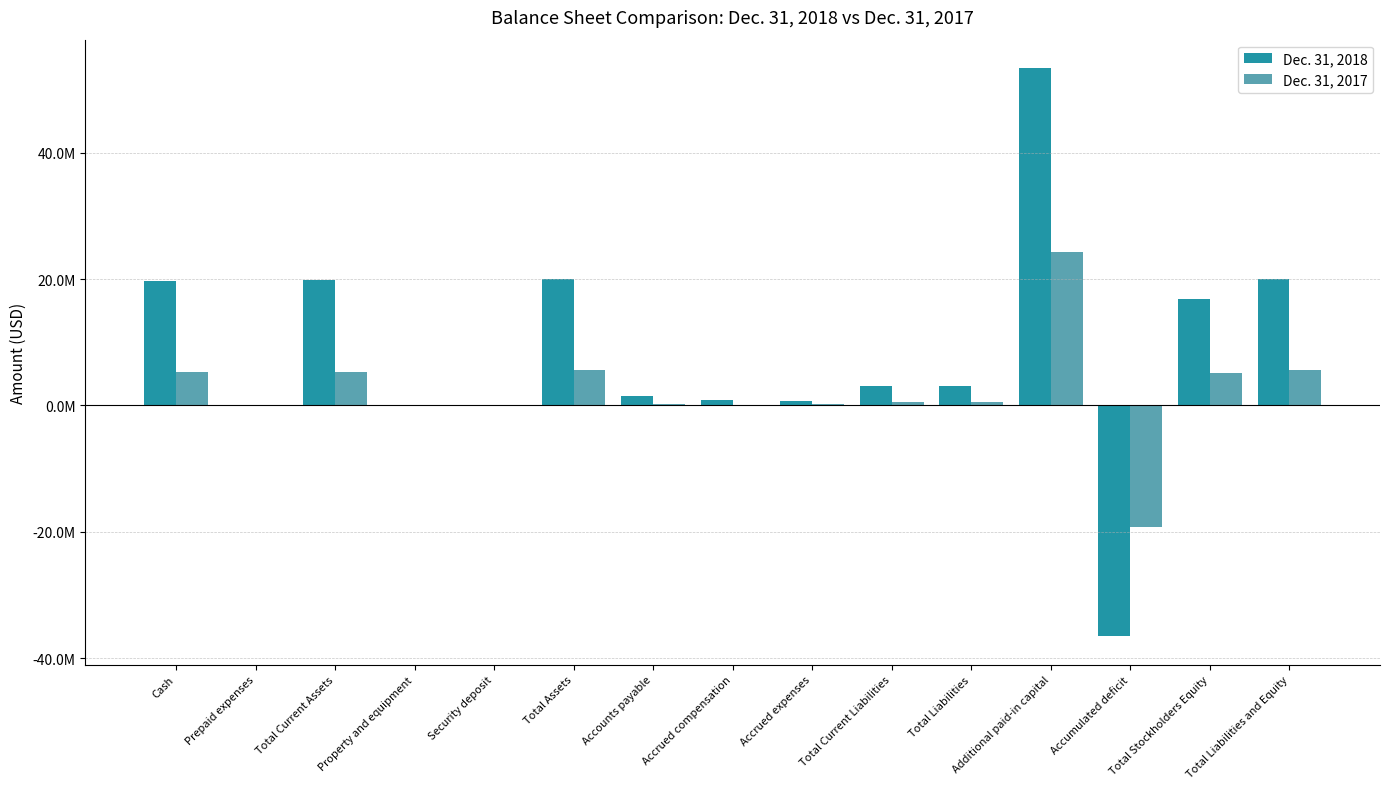

What position from the right is Total Stockholders Equity?

2